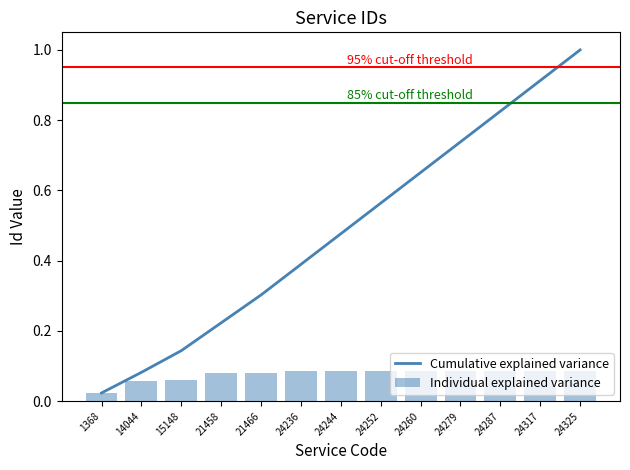

What are all the series names shown in the legend?

Cumulative explained variance, Individual explained variance